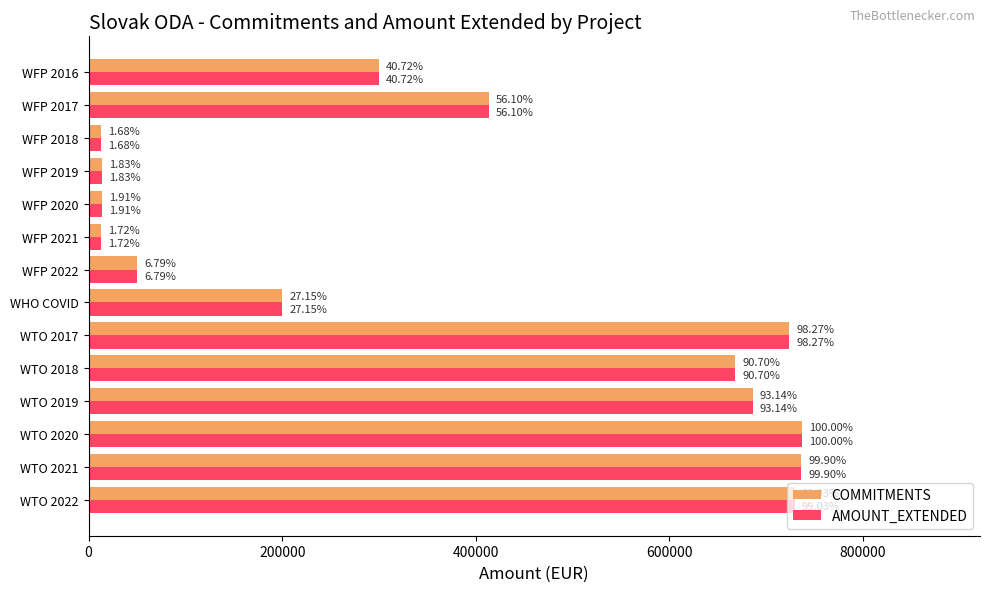

What are all the series names shown in the legend?

COMMITMENTS, AMOUNT_EXTENDED